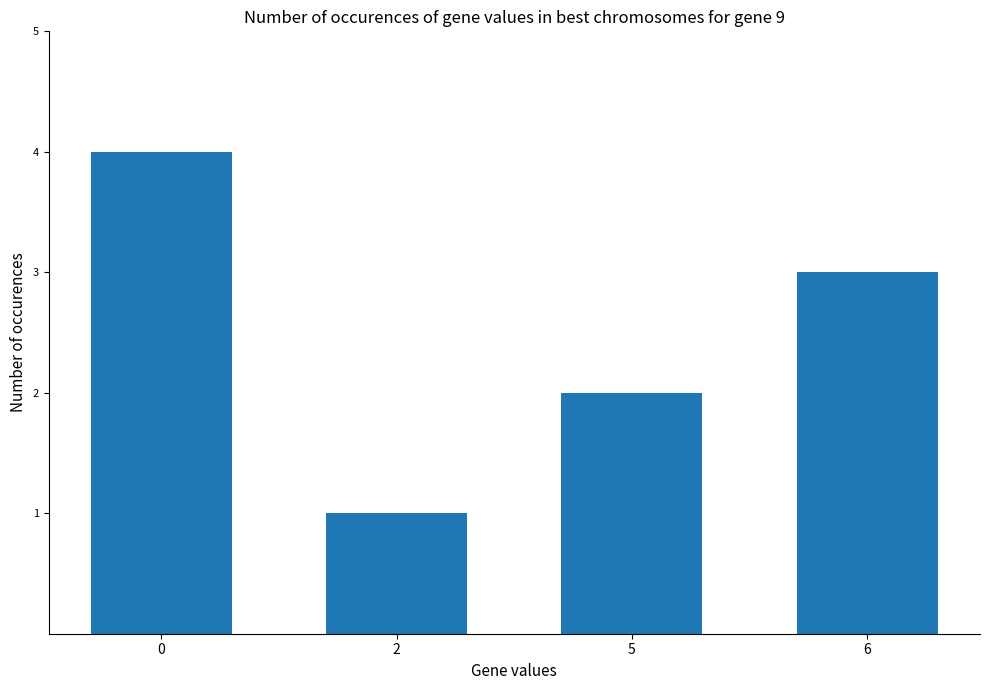

What is the maximum value shown in the chart?

4